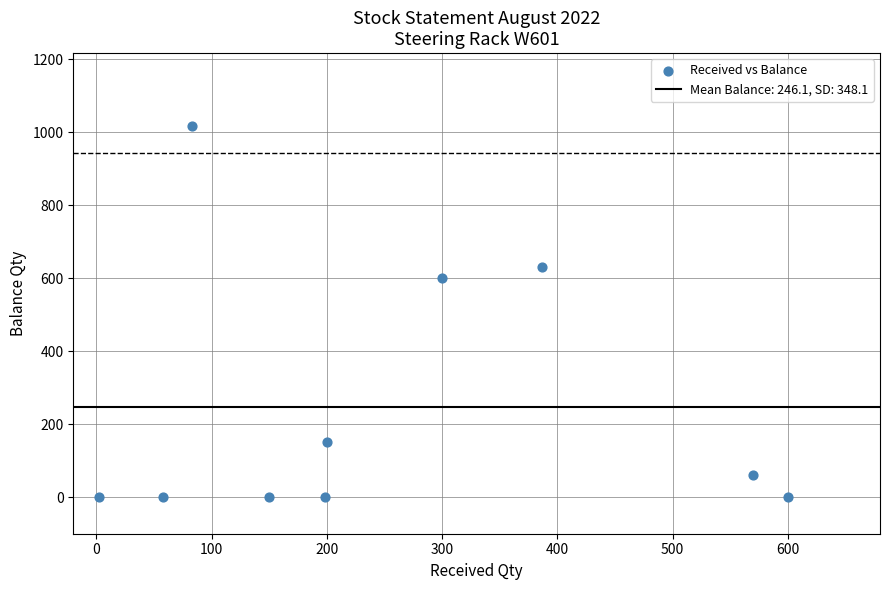

What is the range of X values (max minus min)?

598